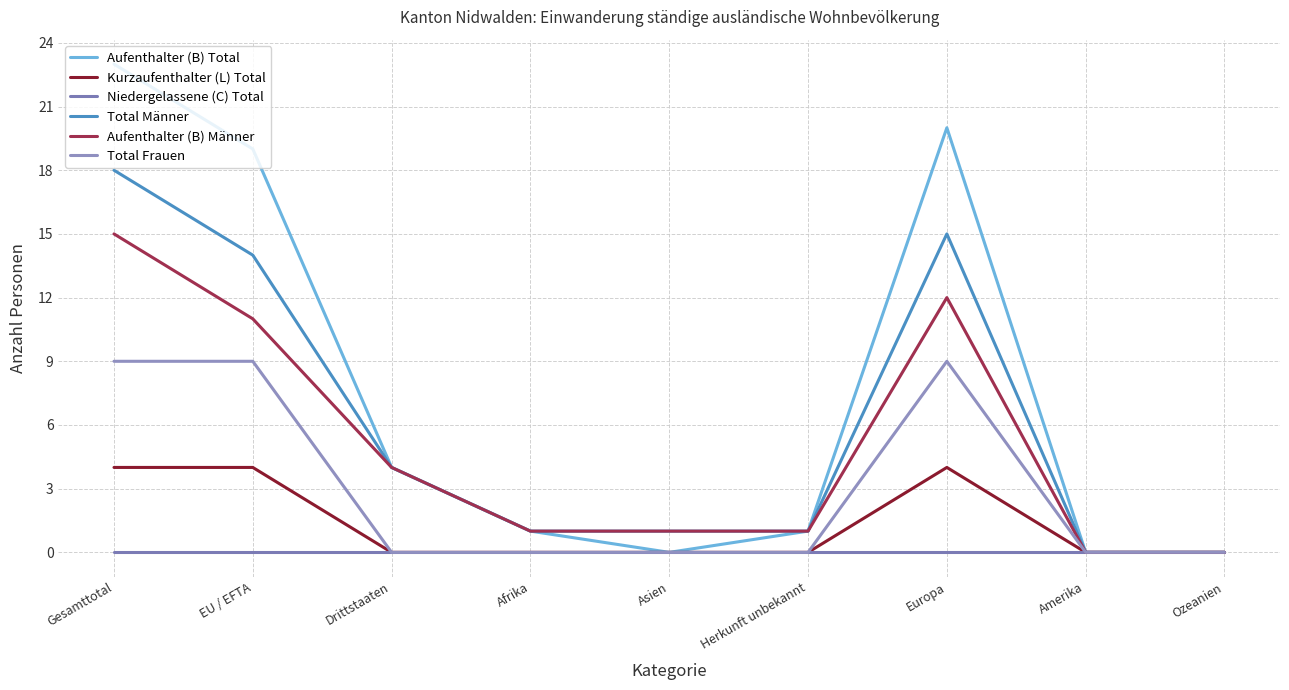

Which series changed the most between Herkunft unbekannt and Europa?

Aufenthalter (B) Total